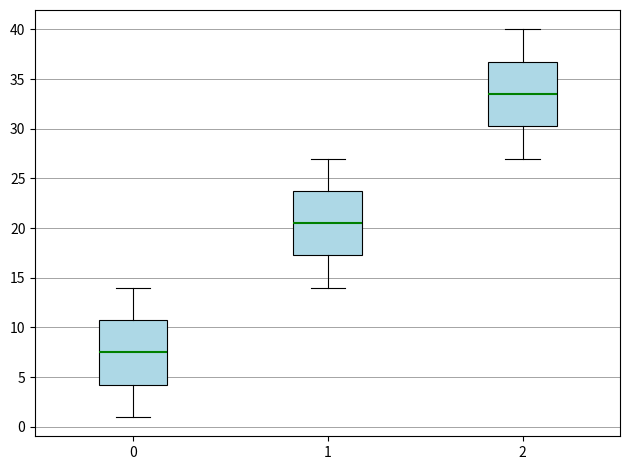

Reading left to right, transcribe this box plot: for each box, give where its median line is, the range the box spans, and where its two whiskers end, as read against the y-axis. The values are not printed on the chart, so give them approximately, as read against the axis.

0: median 7.5, box 4.5 to 11.0, whiskers 1.0 to 14.0
1: median 20.5, box 17.5 to 24.0, whiskers 14.0 to 27.0
2: median 33.5, box 30.5 to 37.0, whiskers 27.0 to 40.0